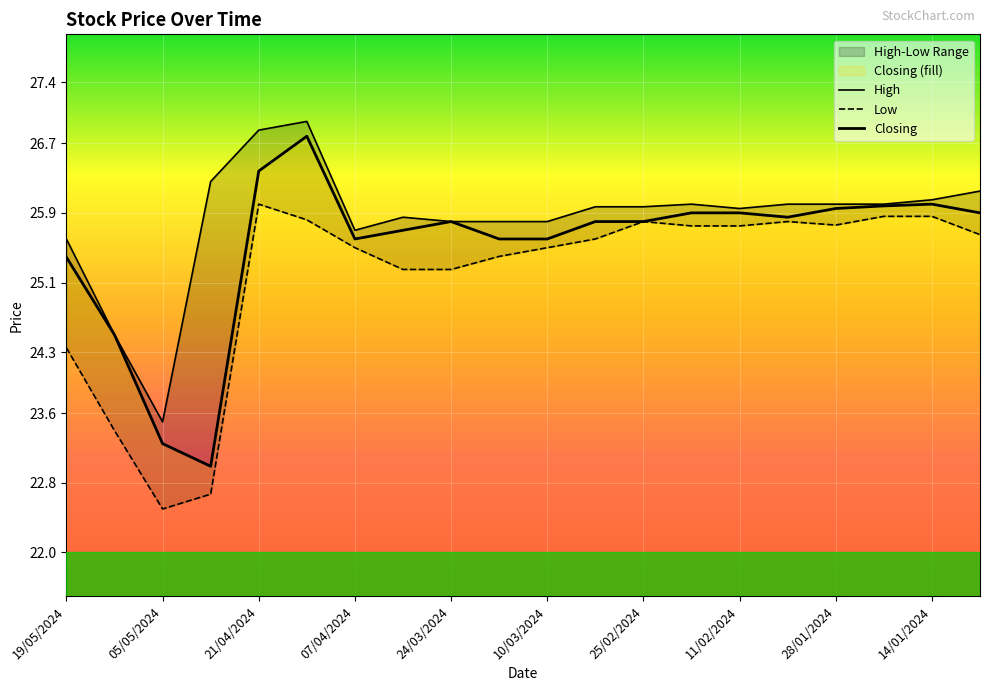

Does the chart display data point markers on the line(s)?

No